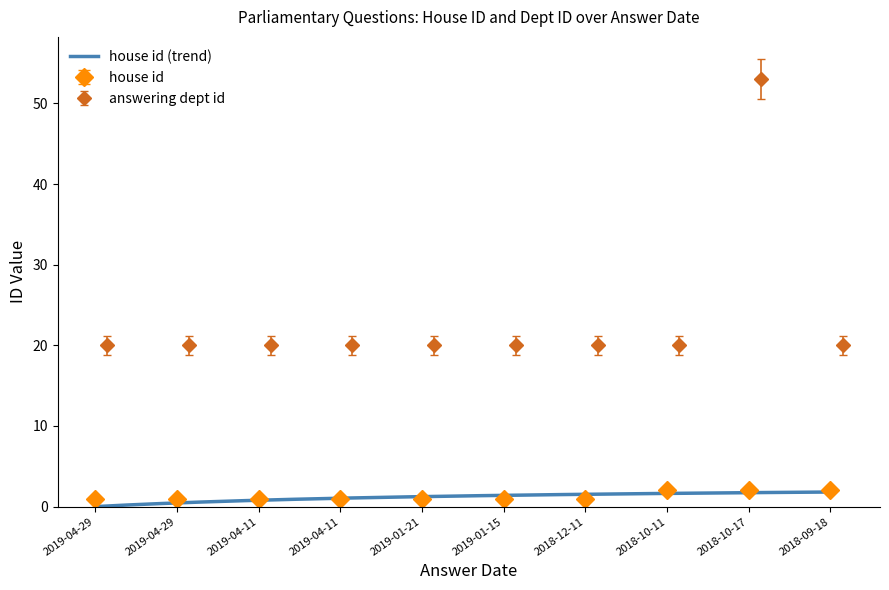

At 2019-04-11, list the series in order from smallest to largest.

house id, answering dept id